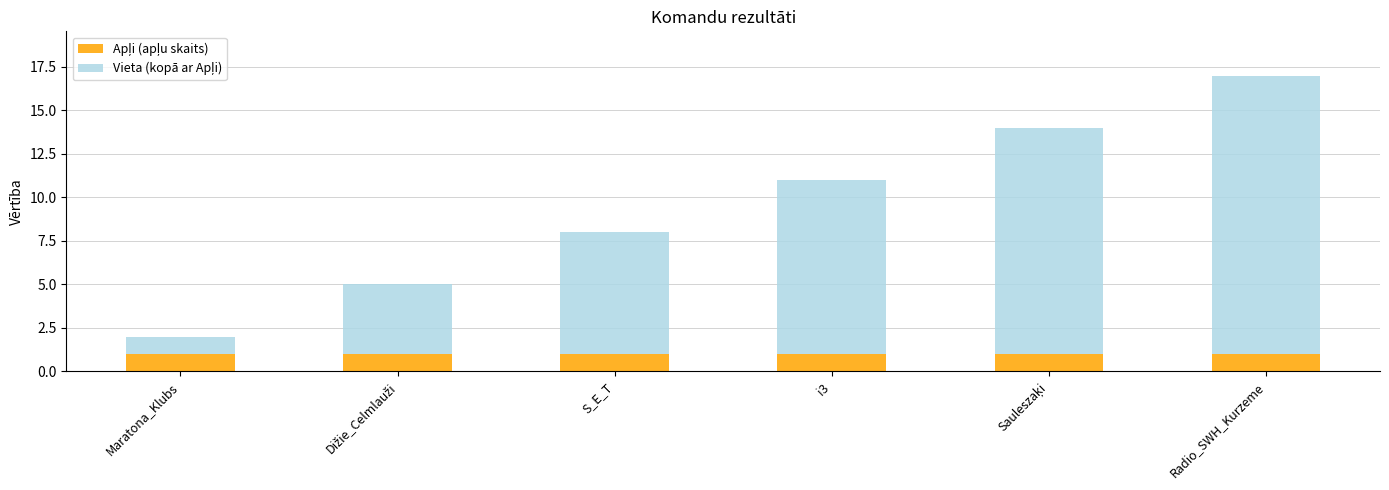

What is the total value across all series at Radio_SWH_Kurzeme?

17